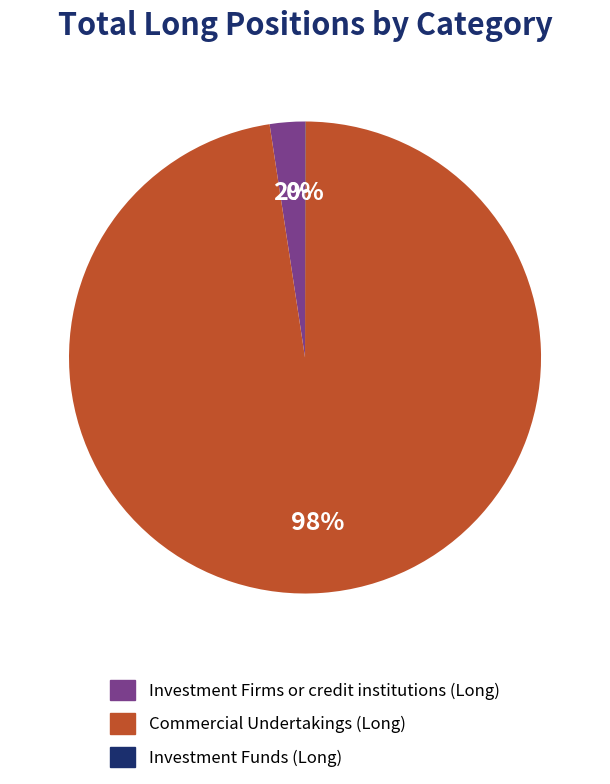

Is there any slice that represents more than half of the pie?

Yes